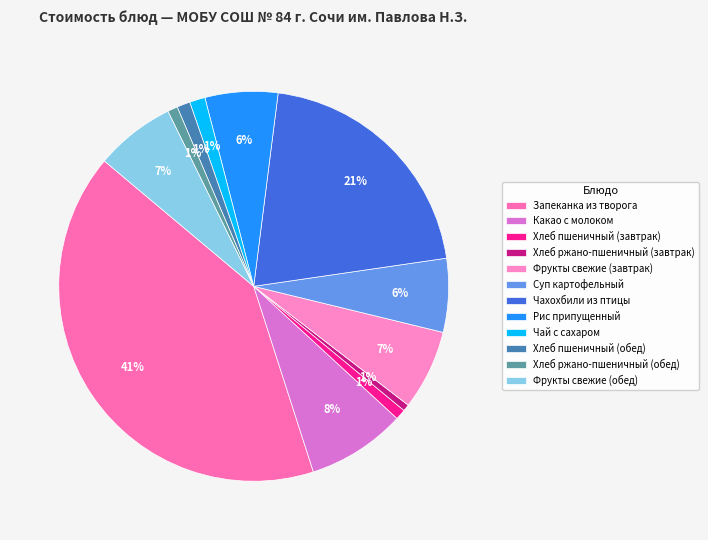

To the nearest percent, what is the combined percentage of Чай с сахаром and Хлеб пшеничный (обед)?

2%